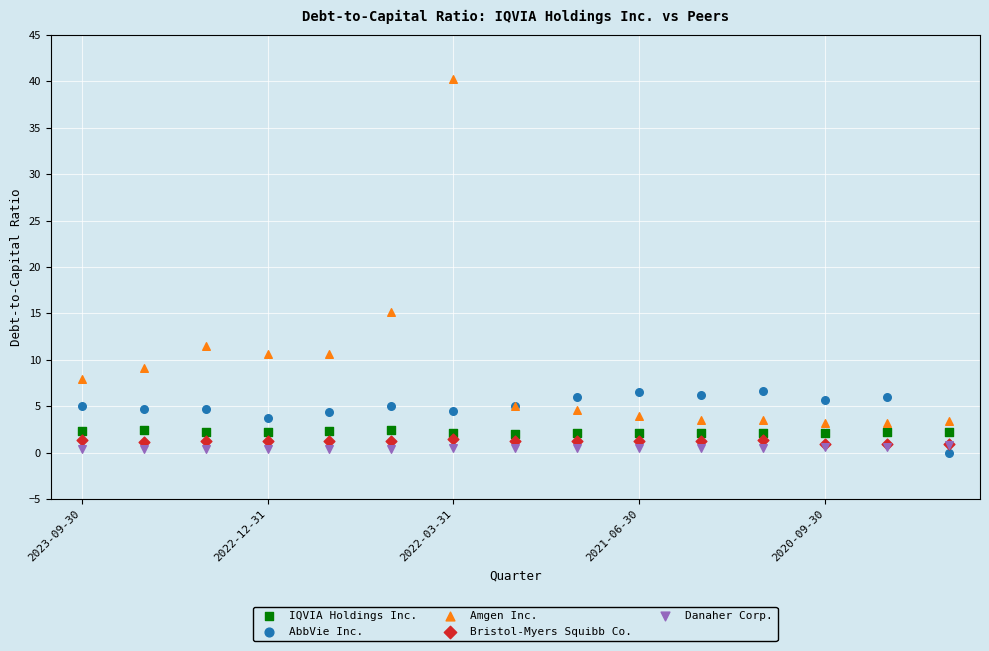

Across all series, what Y value is closest to 20?

15.1